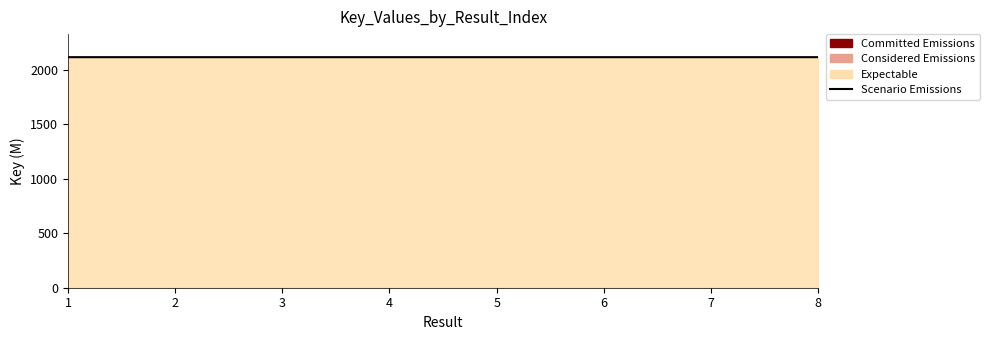

Approximately how many times larger is the value at 7 compared to 2?

1.0